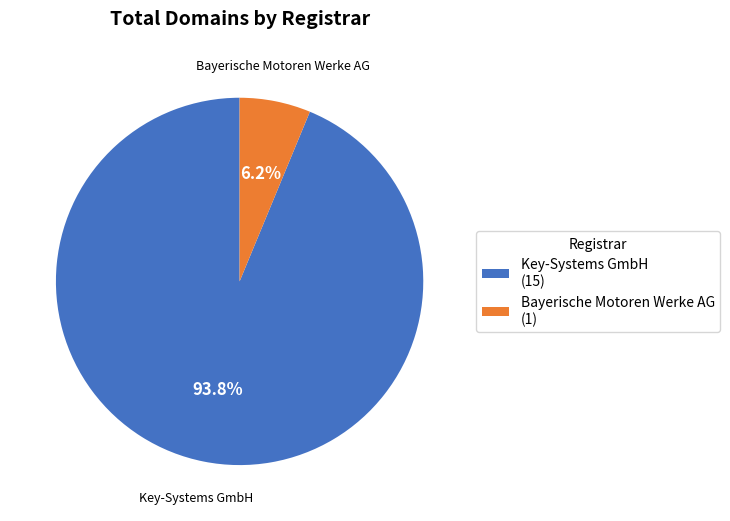

Which has a higher value, Key-Systems GmbH (15) or Bayerische Motoren Werke AG (1)?

Key-Systems GmbH (15)